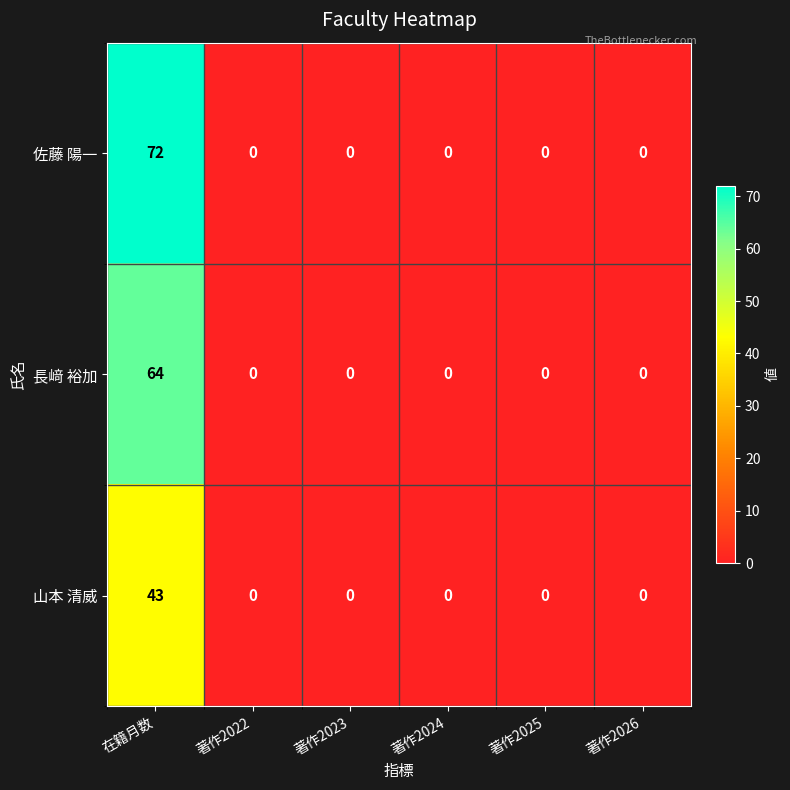

Reading right to left, extract all data points from this chart.

佐藤 陽一: 著作2026=0	著作2025=0	著作2024=0	著作2023=0	著作2022=0	在籍月数=72
長﨑 裕加: 著作2026=0	著作2025=0	著作2024=0	著作2023=0	著作2022=0	在籍月数=64
山本 清威: 著作2026=0	著作2025=0	著作2024=0	著作2023=0	著作2022=0	在籍月数=43